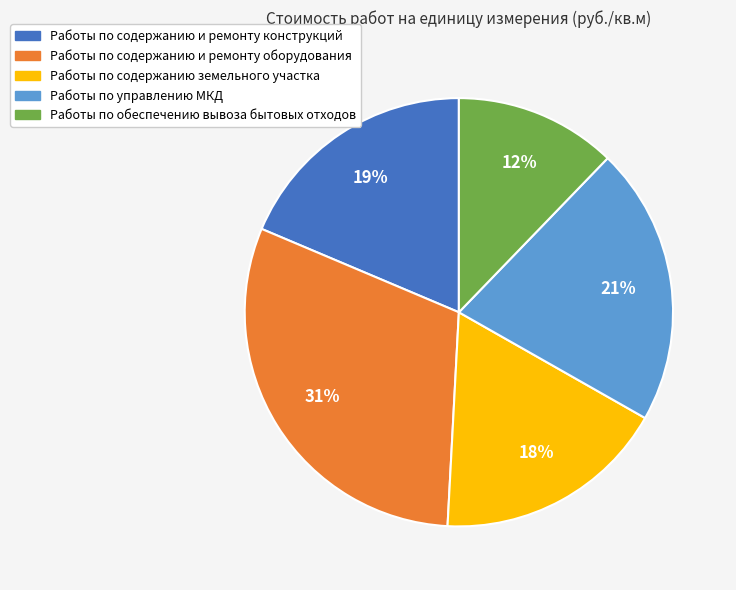

Which has a higher value, Работы по содержанию и ремонту конструкций or Работы по управлению МКД?

Работы по управлению МКД